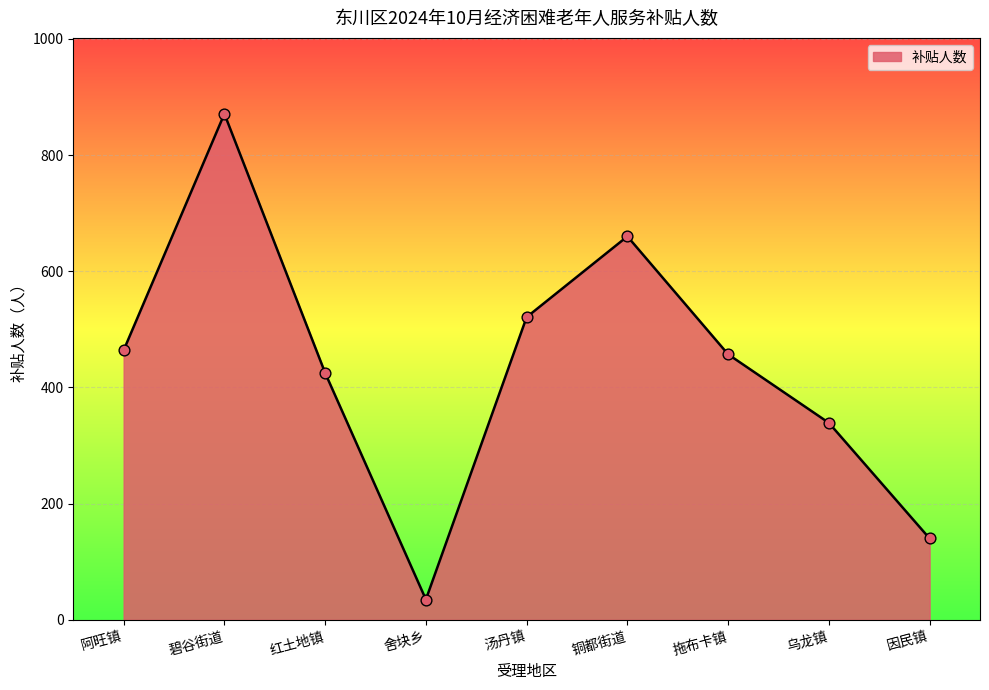

Between 红土地镇 and 因民镇, which is larger?

红土地镇